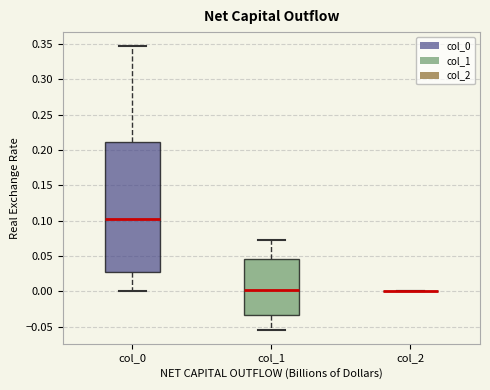

Reading left to right, transcribe this box plot: for each box, give where its median line is, the range the box spans, and where its two whiskers end, as read against the y-axis. The values are not printed on the chart, so give them approximately, as read against the axis.

col_0: median 0.100, box 0.030 to 0.210, whiskers 0.000 to 0.345
col_1: median 0.000, box -0.035 to 0.045, whiskers -0.055 to 0.075
col_2: box collapsed to a line at 0.000, whiskers 0.000 to 0.000